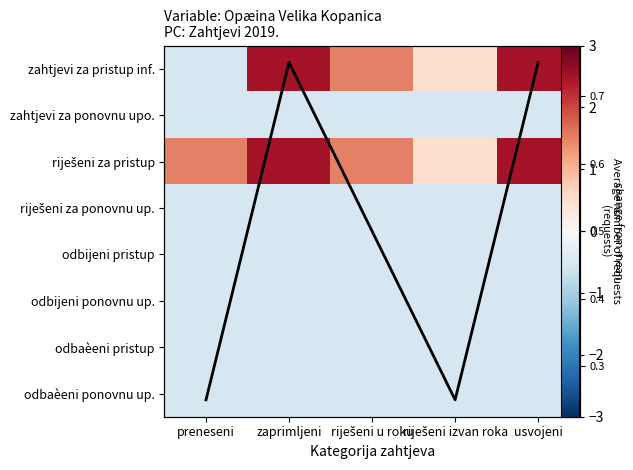

At which label is odbaèeni pristup closest to 0?

preneseni